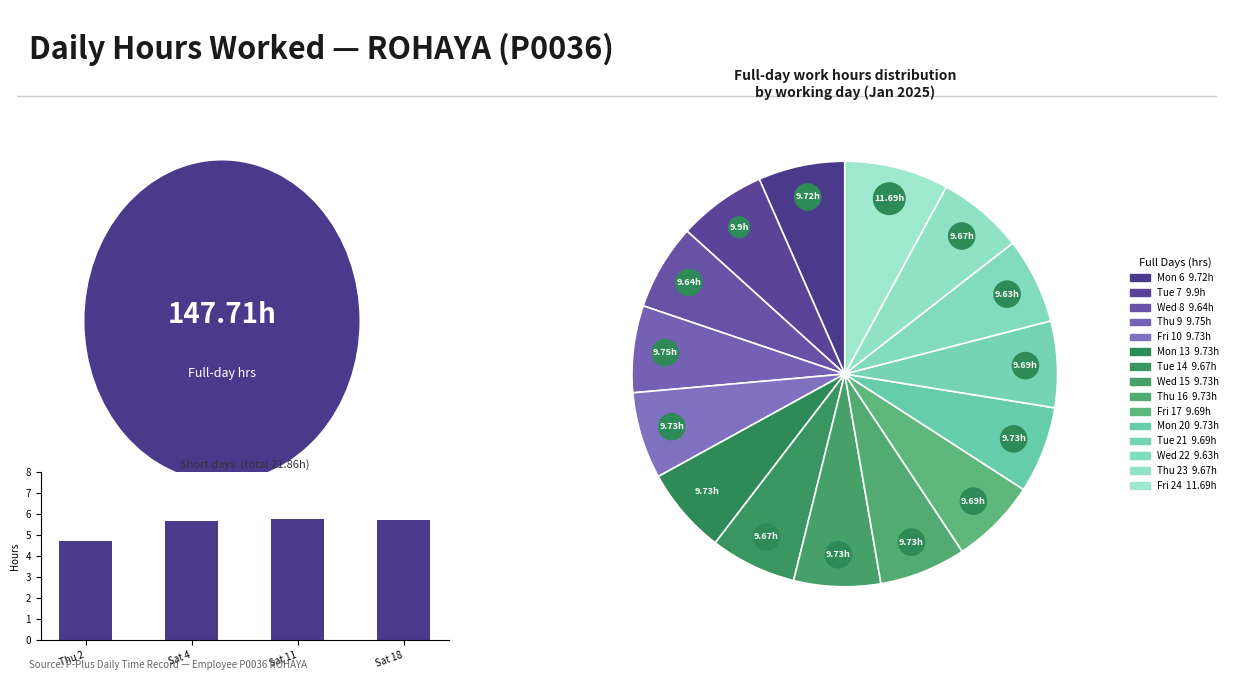

Is Sat 18 the majority of the pie?

No